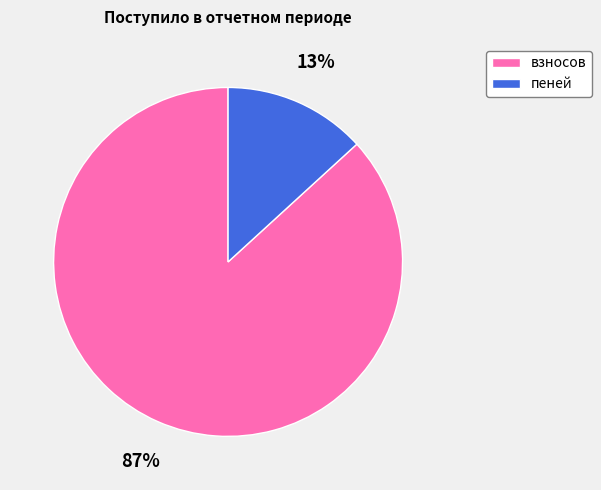

To the nearest percent, what is the difference between the largest and smallest slice percentages?

74%